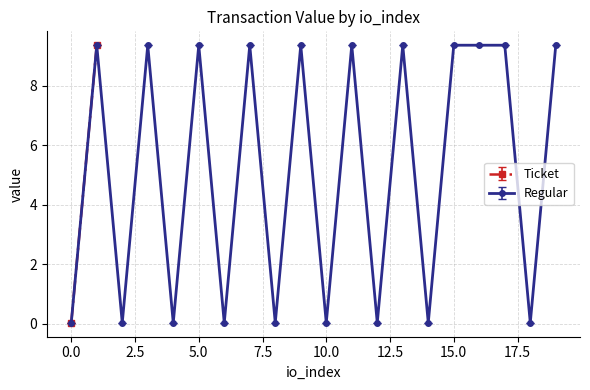

Between 1 and 2, which series saw the biggest shift?

Regular